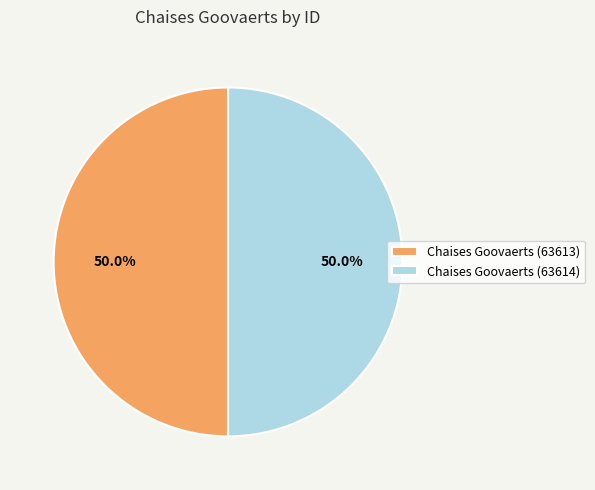

Do Chaises Goovaerts (63614) and Chaises Goovaerts (63613) together represent more than half of the pie?

Yes